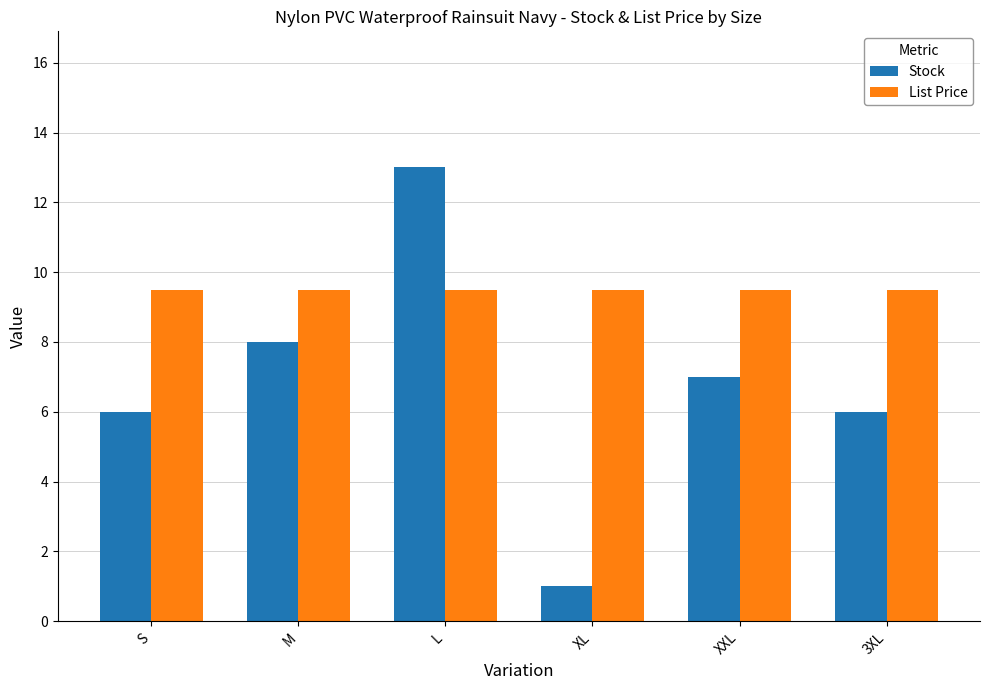

What are all the series names shown in the legend?

Stock, List Price